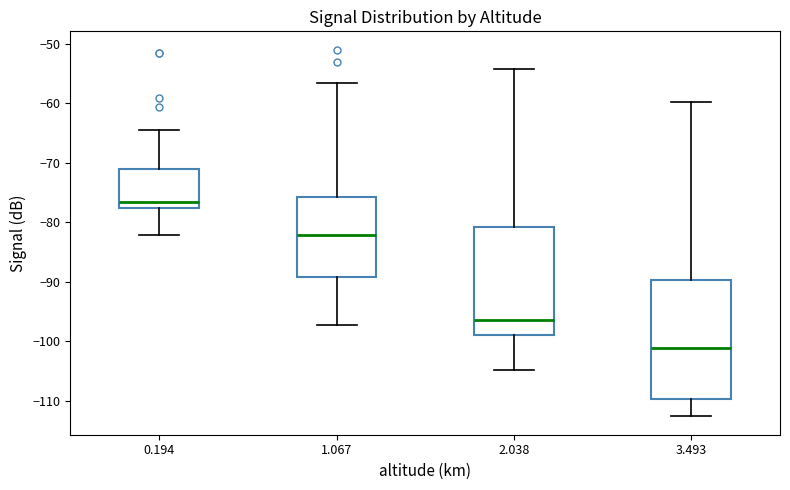

Where is the upper edge of the box at x = 1.067 on the y-axis? The values are not printed on the chart, so give them approximately, as read against the axis.

-76